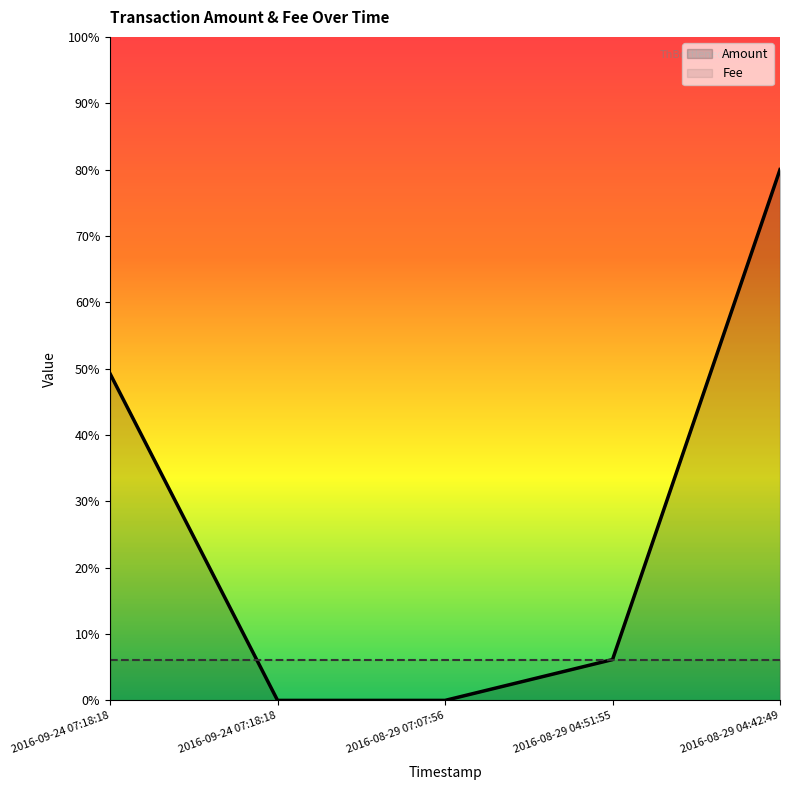

Which category has the highest value across all series?

2016-08-29 04:42:49